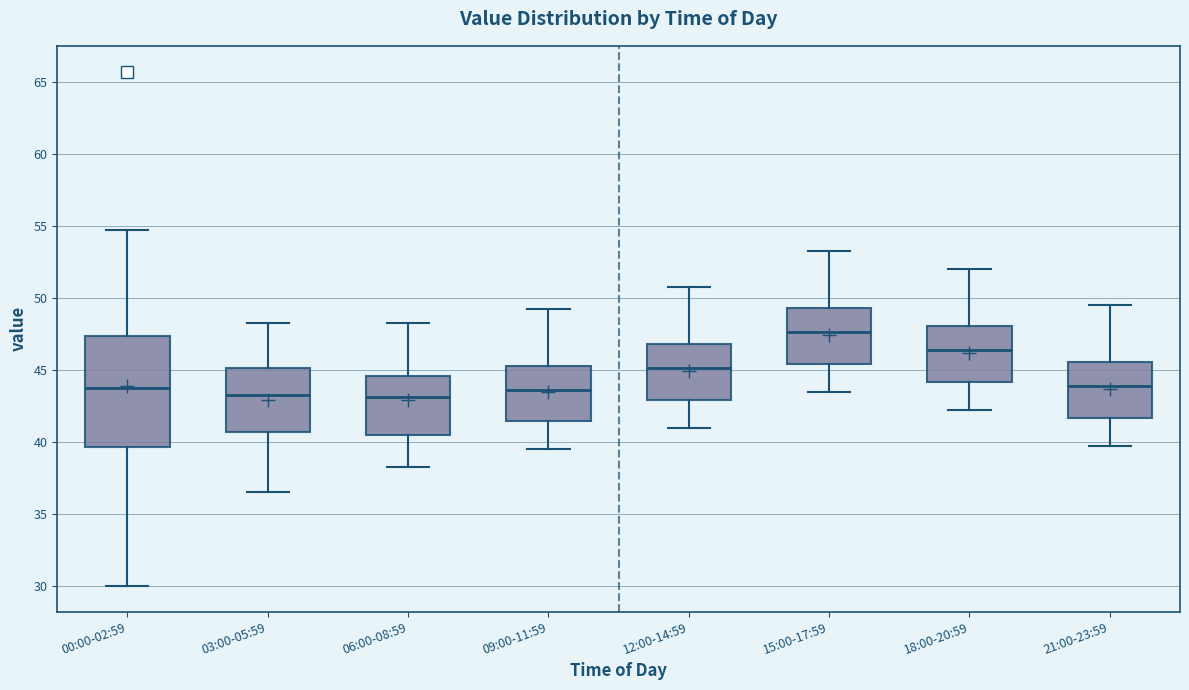

Reading left to right, read every box against the y-axis: the position of its median line, the range the box covers, and the ends of its whiskers. The values are not printed on the chart, so give them approximately, as read against the axis.

00:00-02:59: median 44.0, box 39.5 to 47.5, whiskers 30.0 to 55.0
03:00-05:59: median 43.5, box 40.5 to 45.0, whiskers 36.5 to 48.5
06:00-08:59: median 43.0, box 40.5 to 44.5, whiskers 38.5 to 48.5
09:00-11:59: median 43.5, box 41.5 to 45.5, whiskers 39.5 to 49.5
12:00-14:59: median 45.0, box 43.0 to 47.0, whiskers 41.0 to 51.0
15:00-17:59: median 47.5, box 45.5 to 49.5, whiskers 43.5 to 53.5
18:00-20:59: median 46.5, box 44.0 to 48.0, whiskers 42.5 to 52.0
21:00-23:59: median 44.0, box 41.5 to 45.5, whiskers 40.0 to 49.5